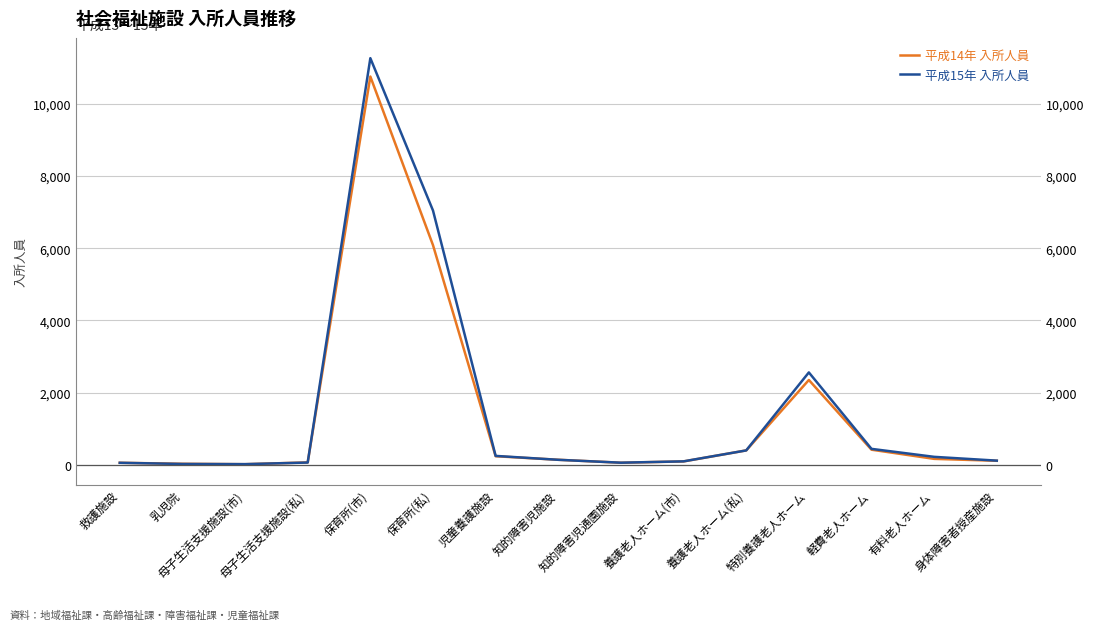

Between 養護老人ホーム(私) and 有料老人ホーム, which is larger?

養護老人ホーム(私)